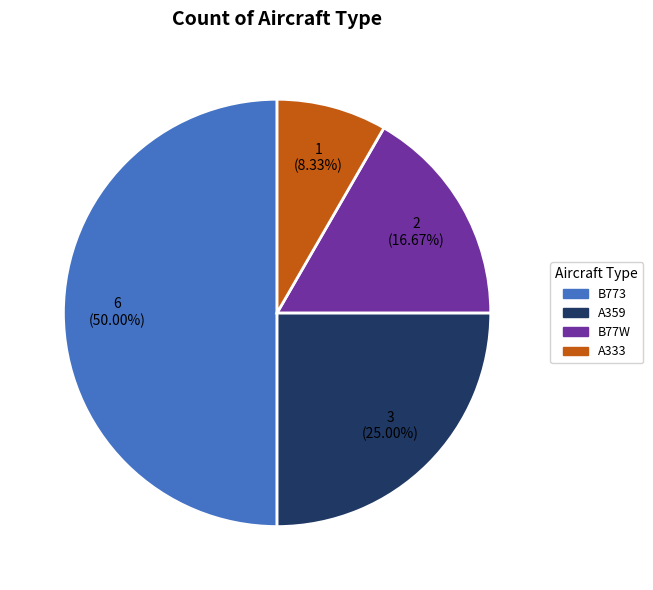

To the nearest percent, what is the average slice percentage?

25%